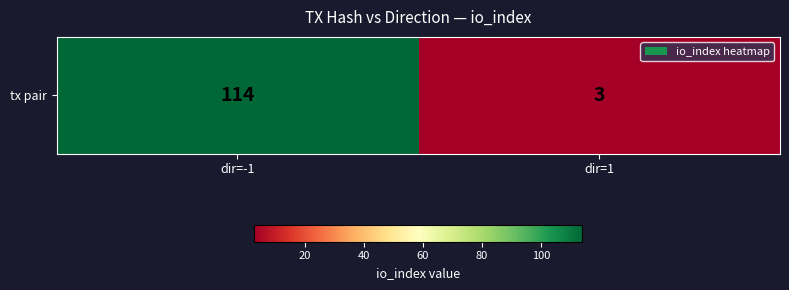

Count the values in the range 3 to 114.

2